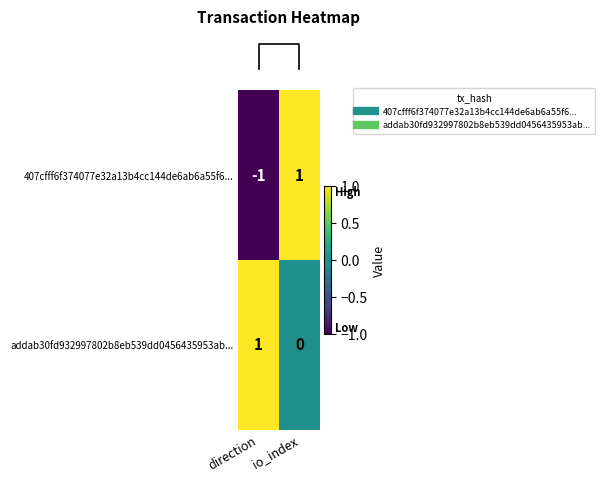

Which series has the widest spread of values?

407cfff6f374077e32a13b4cc144de6ab6a55f6...